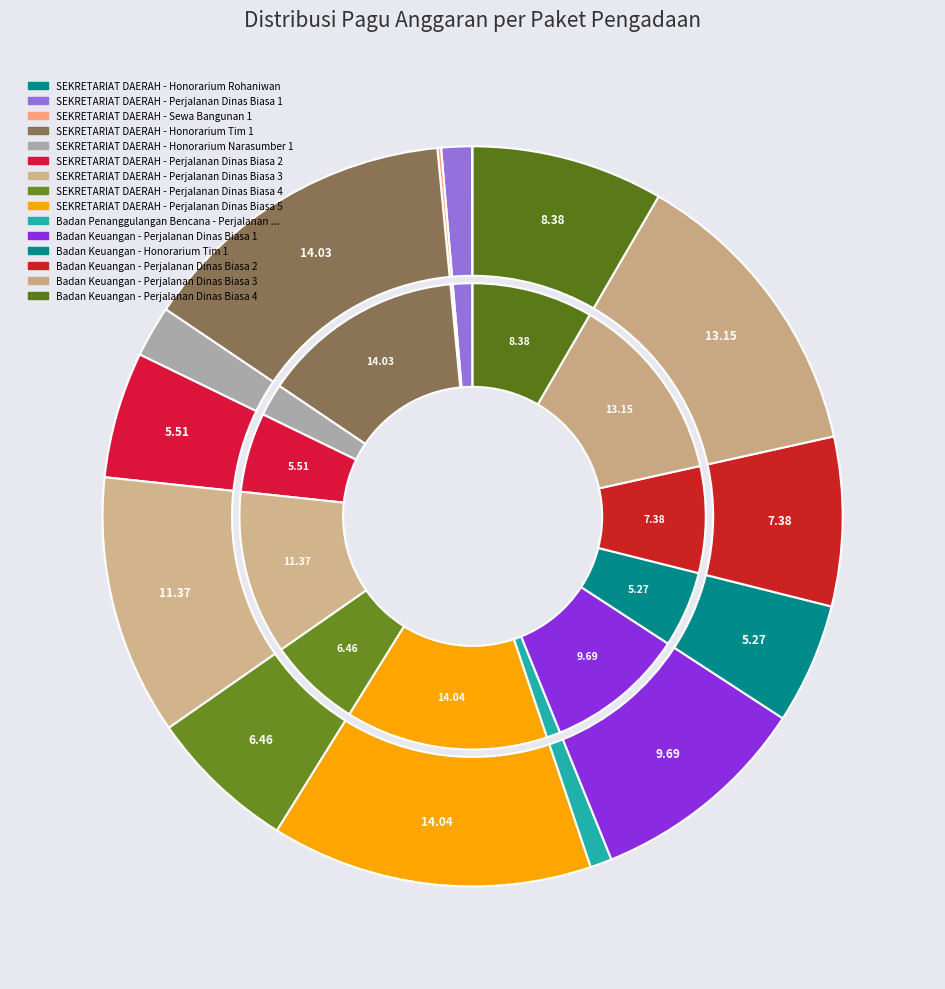

To the nearest percent, what is the difference between the largest and smallest slice percentages?

14%